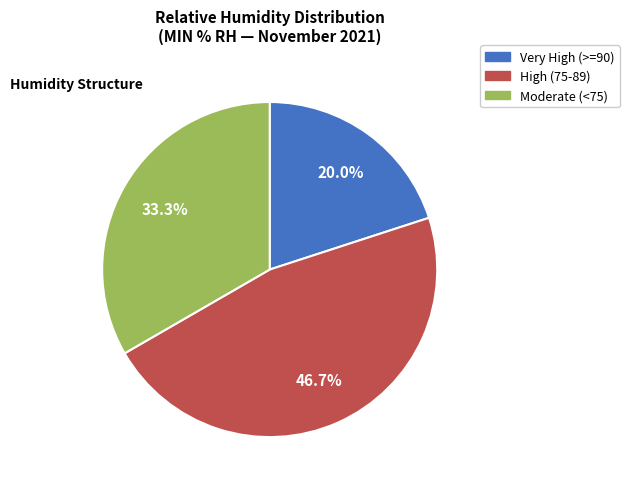

Between Very High (>=90) and High (75-89), which is larger?

High (75-89)